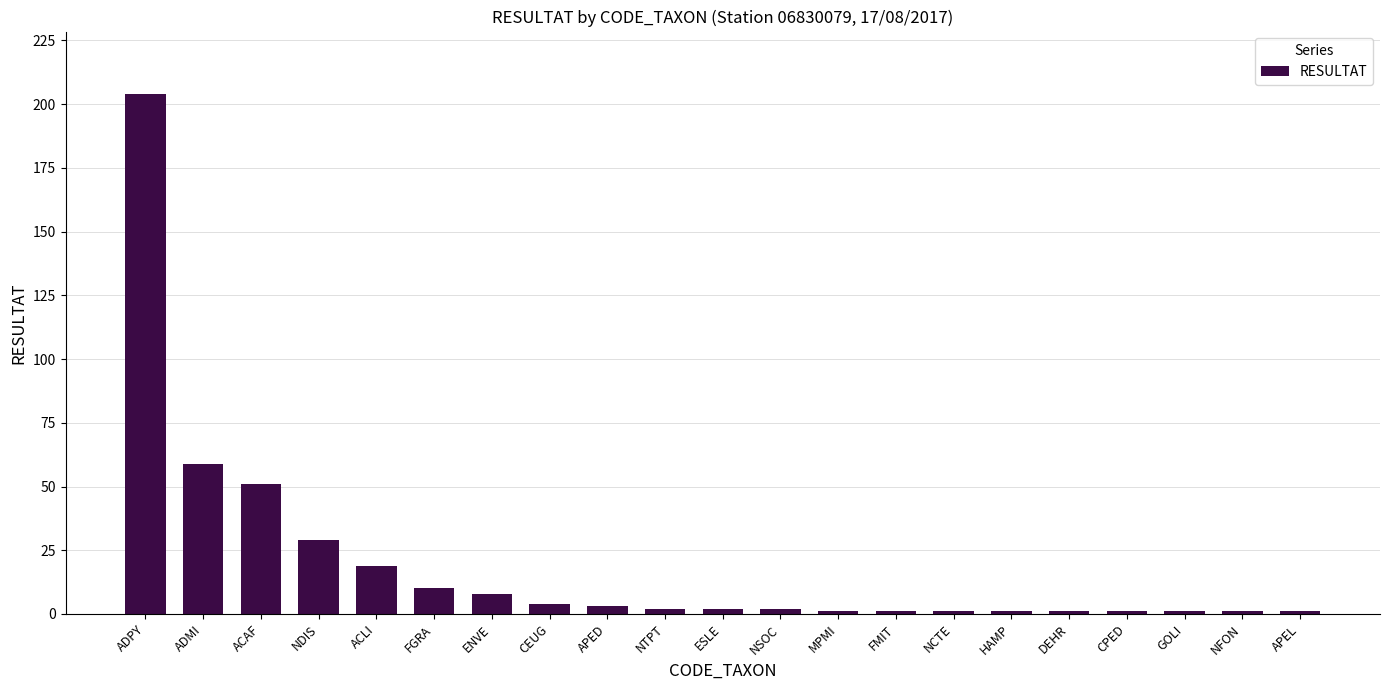

Which has a higher value, DEHR or NDIS?

NDIS